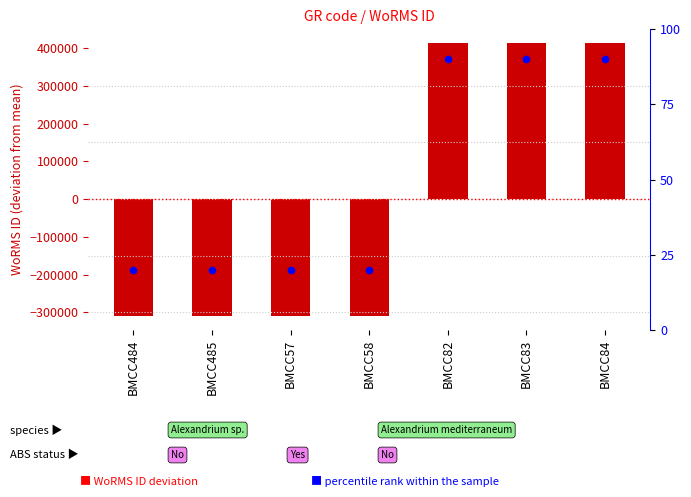

Which series contains the lowest Y value?

WoRMS ID (deviation from mean)